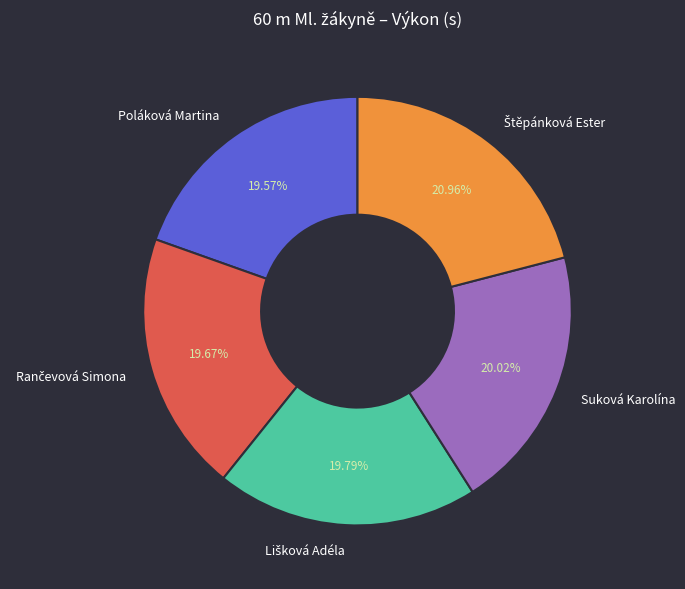

What is the total percentage of Poláková Martina and Suková Karolína?

39.6%